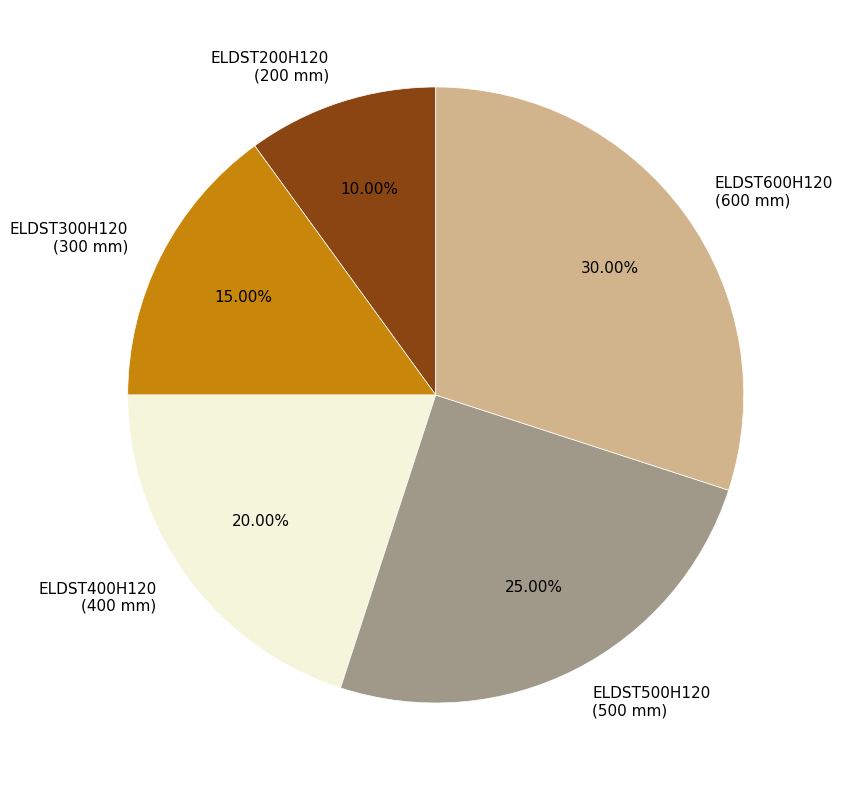

To the nearest percent, what is the difference between the largest and smallest slice percentages?

20%